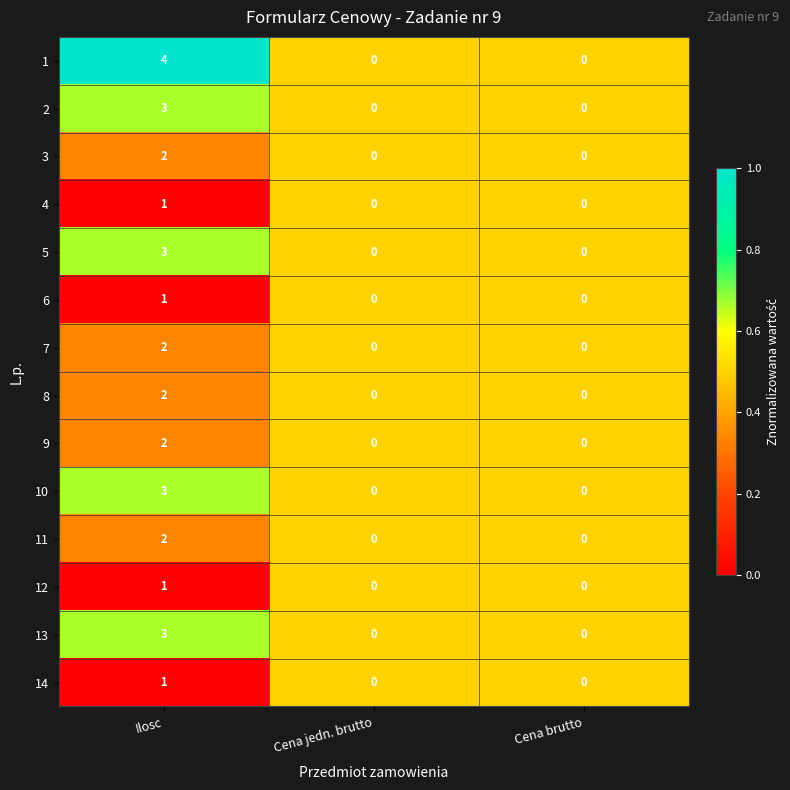

Is it true that 9 equals 0 at Cena brutto?

True